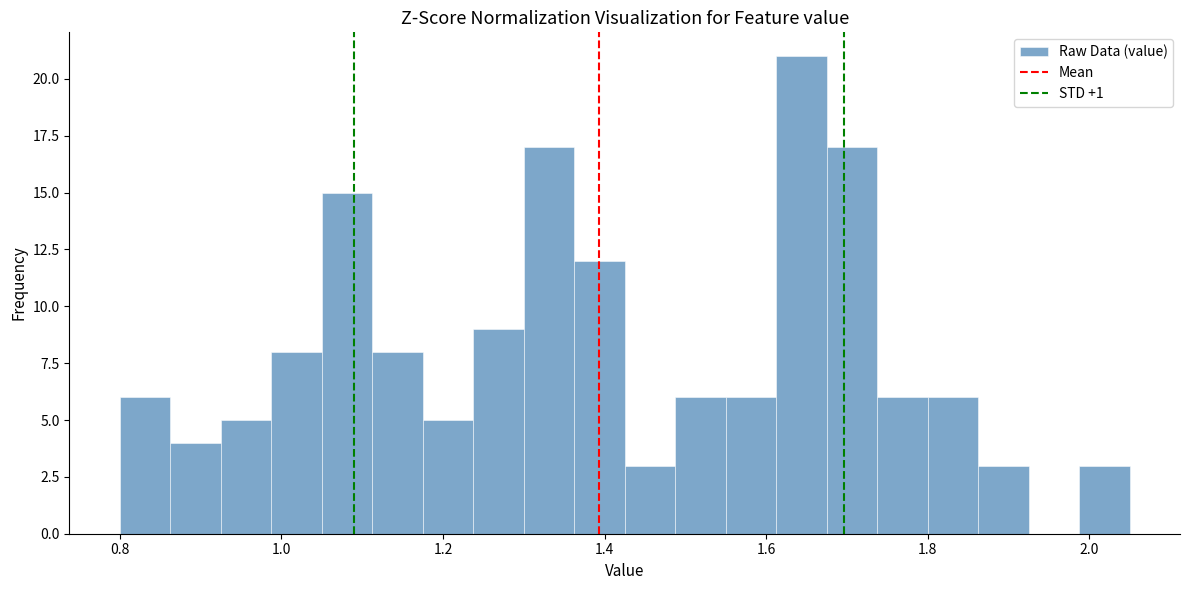

Read against the x-axis, roughly where is the centre of the tallest bar?

1.64